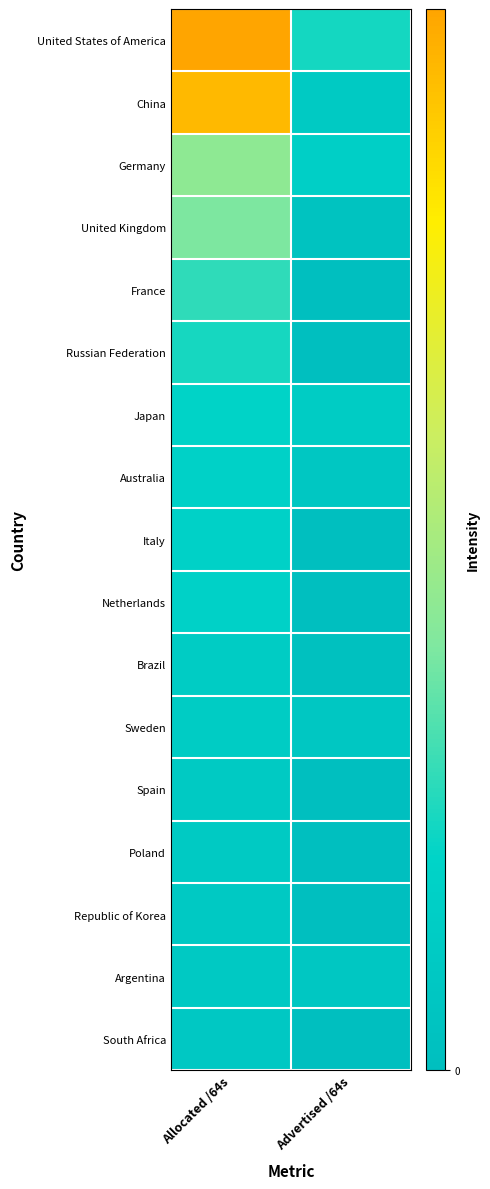

What is the greatest value displayed?

218127996092416